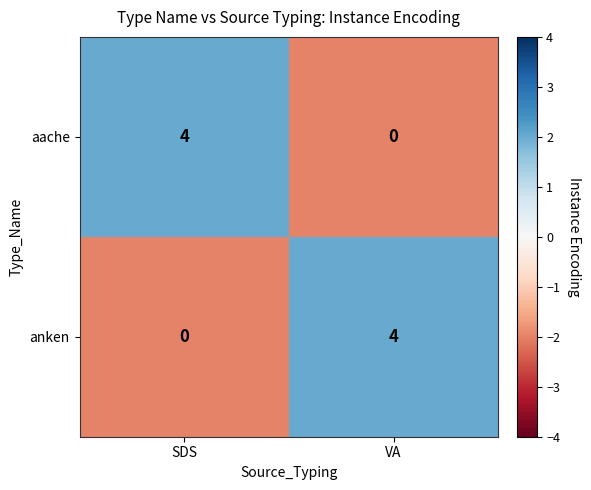

Reading left to right, list all the values displayed in this chart.

aache: 4	0
anken: 0	4